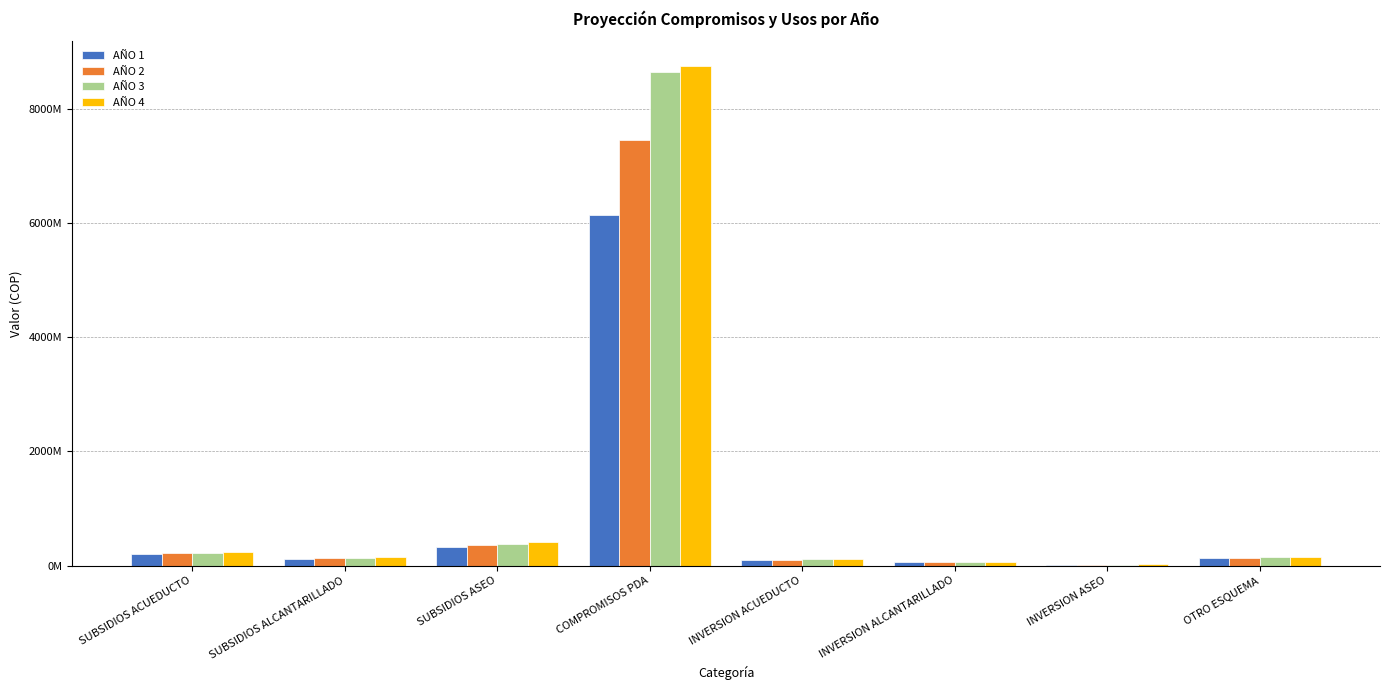

Are the bars grouped side by side (vs. stacked)?

Yes